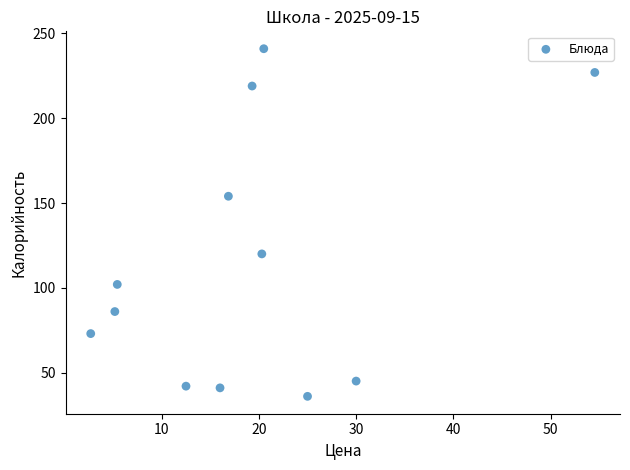

What is the range of Y values (max minus min)?

205